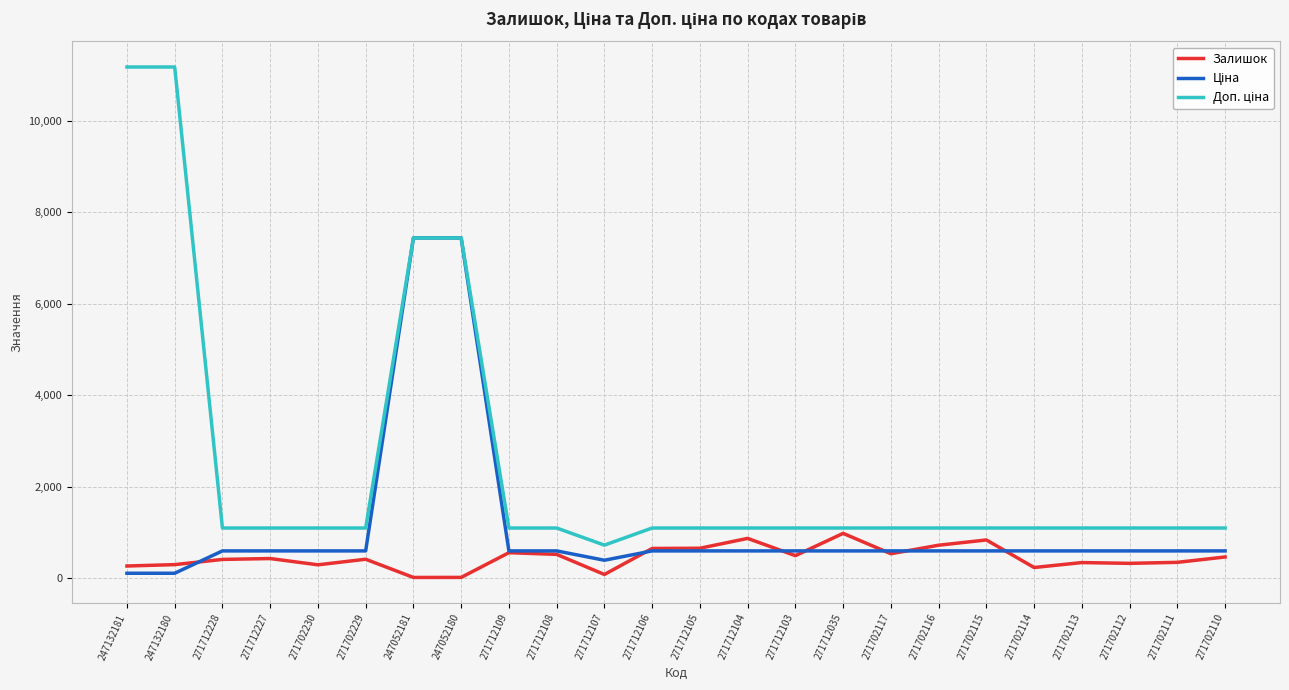

What is the difference between the highest and lowest values at 271702112?

772.0